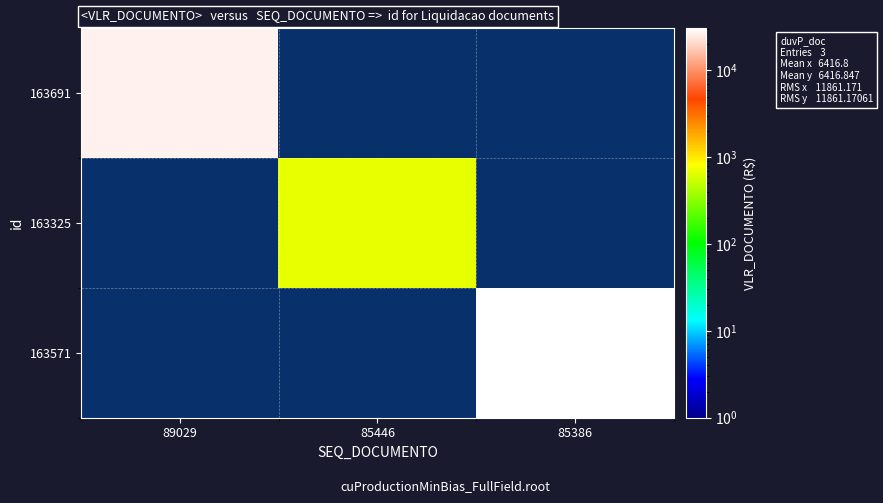

At how many categories does at least one series exceed 27411?

1